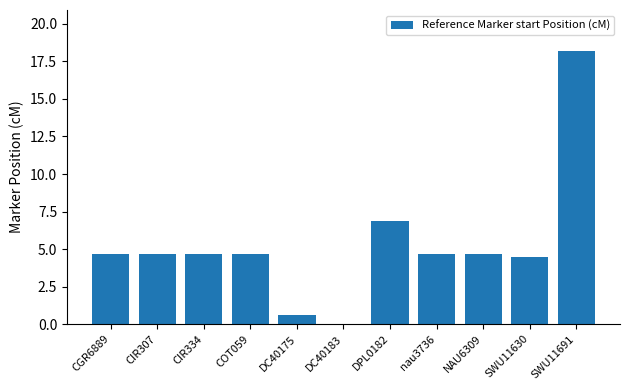

Reading left to right, what are all the values shown in this chart?

CGR6889=4.7	CIR307=4.7	CIR334=4.7	COT059=4.7	DC40175=0.6	DC40183=0.0	DPL0182=6.9	nau3736=4.7	NAU6309=4.7	SWU11630=4.5	SWU11691=18.2